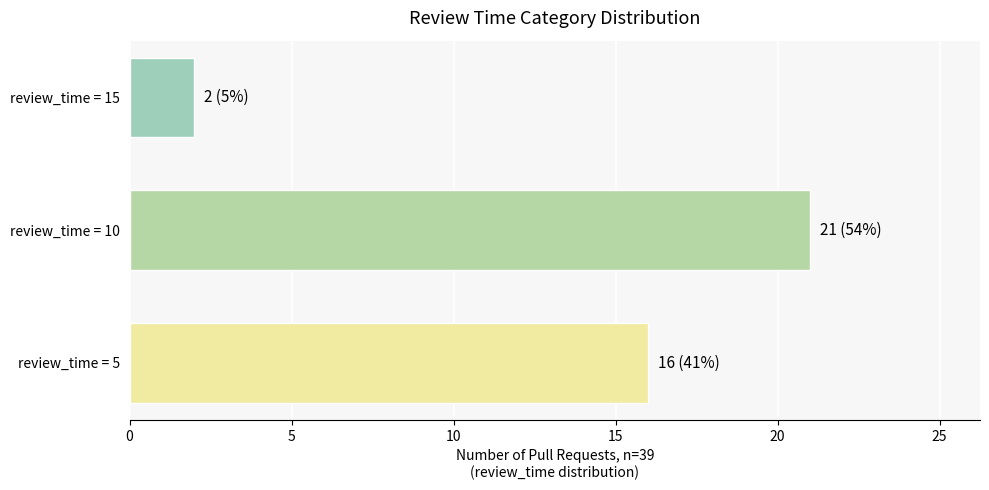

How many distinct data groups are displayed?

1